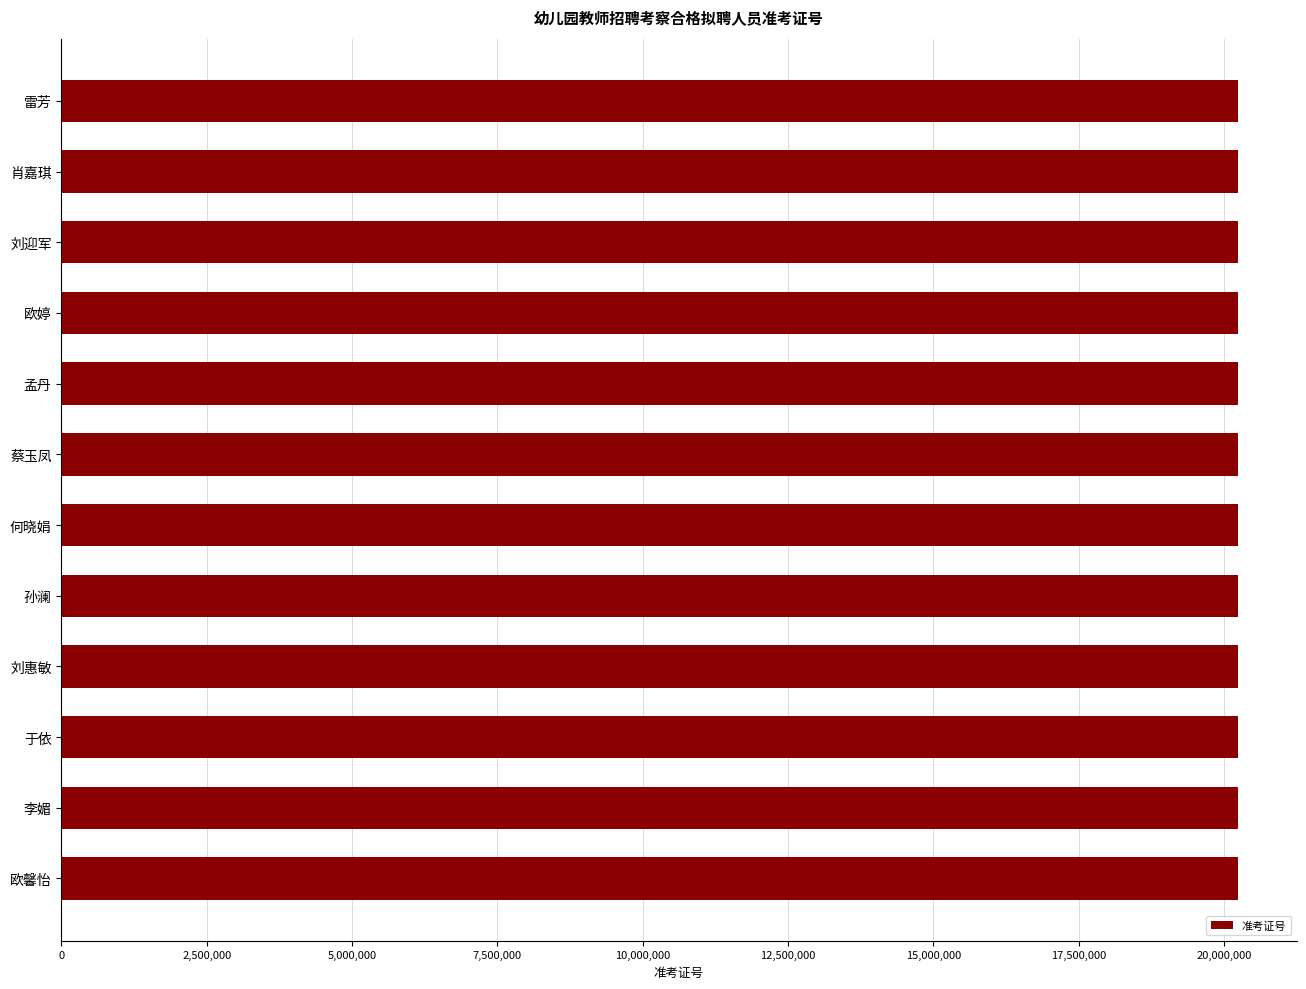

What is the sum of all values?

242770322